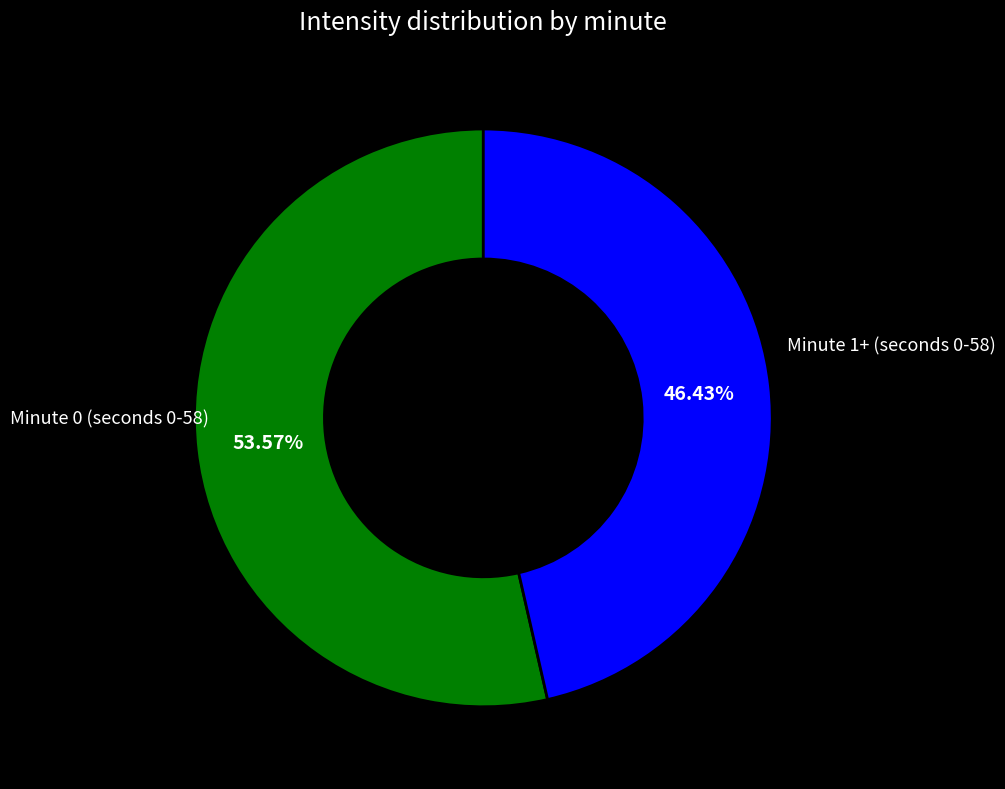

Count the number of slices in the pie.

2